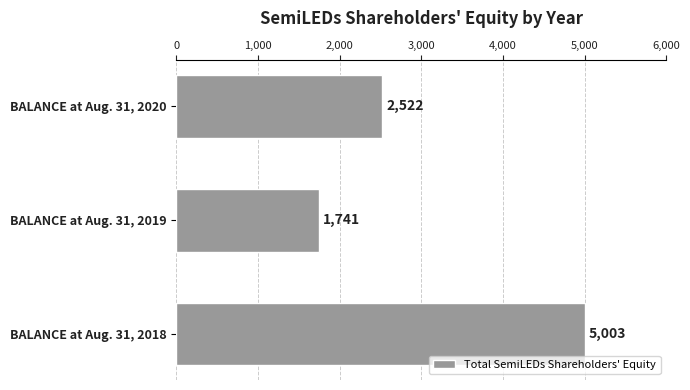

What is the change in value from BALANCE at Aug. 31, 2018 to BALANCE at Aug. 31, 2020?

-2481